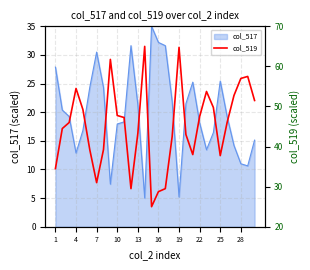

How many data points are less than 46?

14